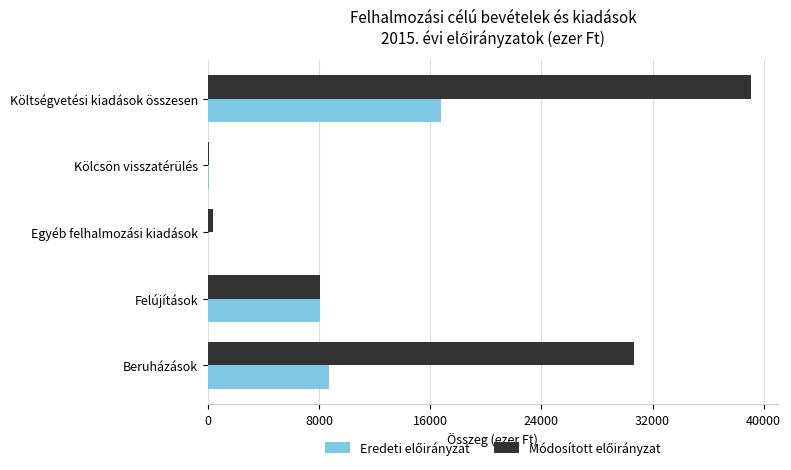

What is the total value across all series at Költségvetési kiadások összesen?

55812